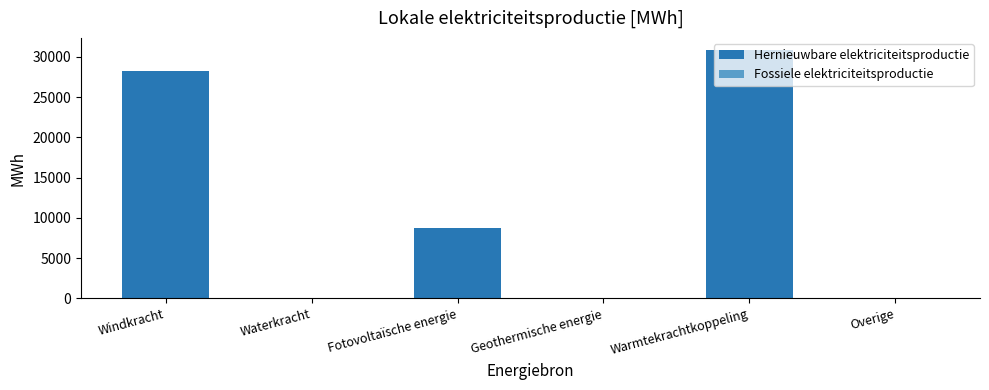

At which label does Hernieuwbare elektriciteitsproductie reach its peak?

Warmtekrachtkoppeling